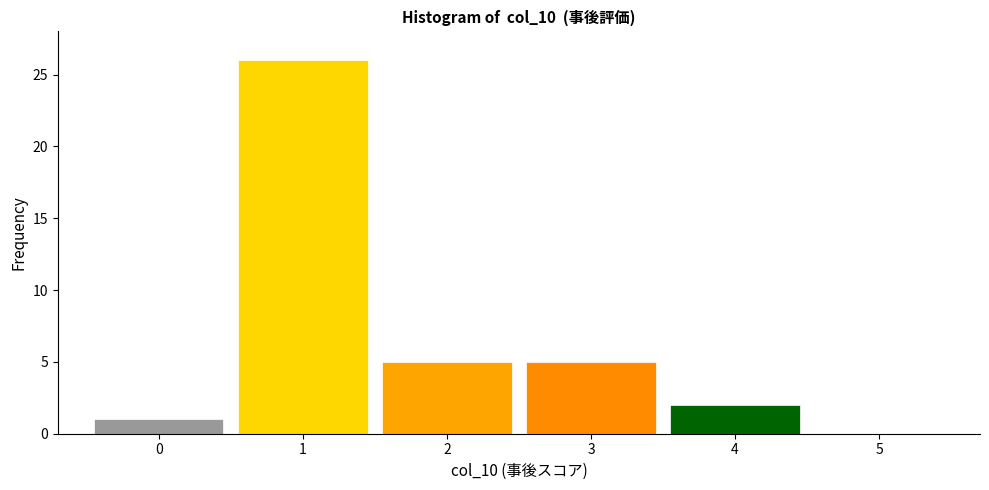

How tall is the bar that spans 0.5 to 1.5 on the x-axis? The values are not printed on the chart, so give them approximately, as read against the axis.

26